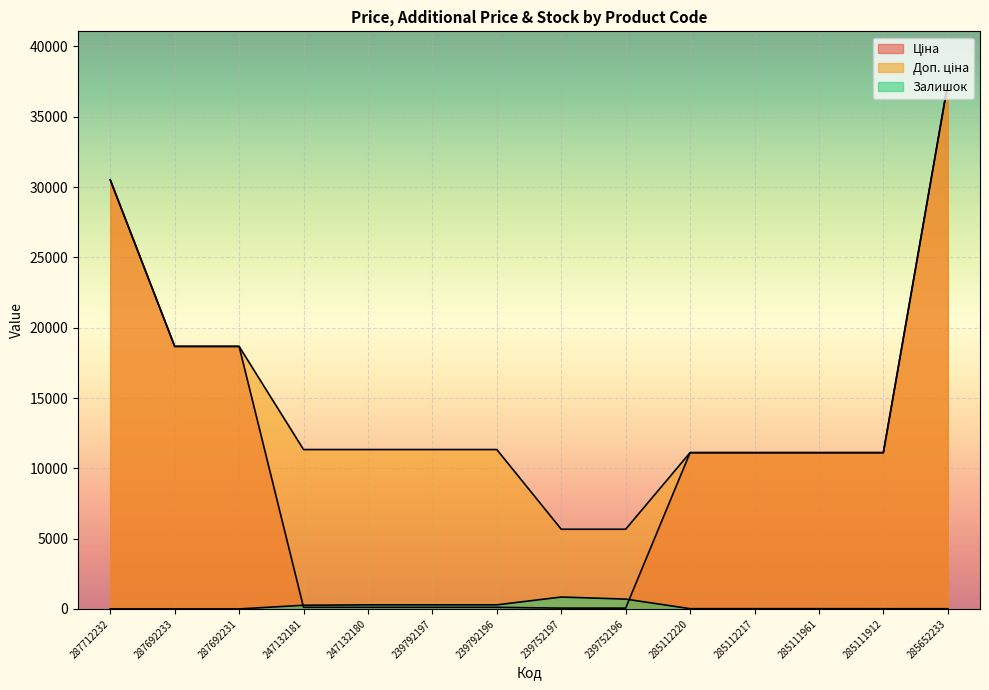

True or false: Доп. ціна has more than 0 points higher than both neighbors.

False